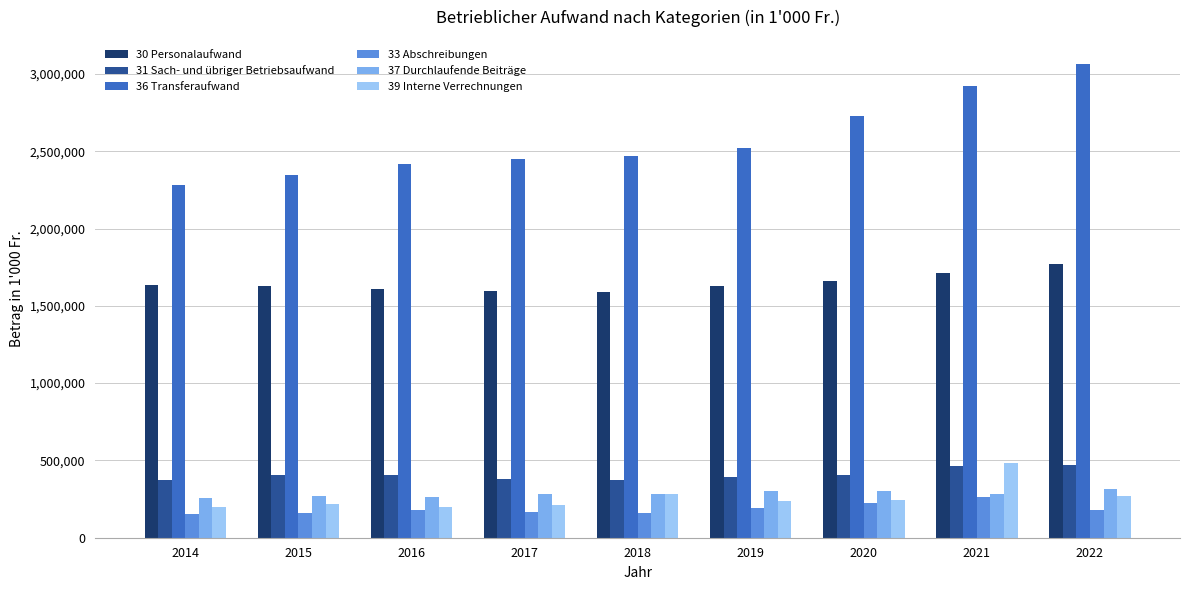

What is the difference between the maximum and minimum values in the 31 Sach- und übriger Betriebsaufwand series?

98267